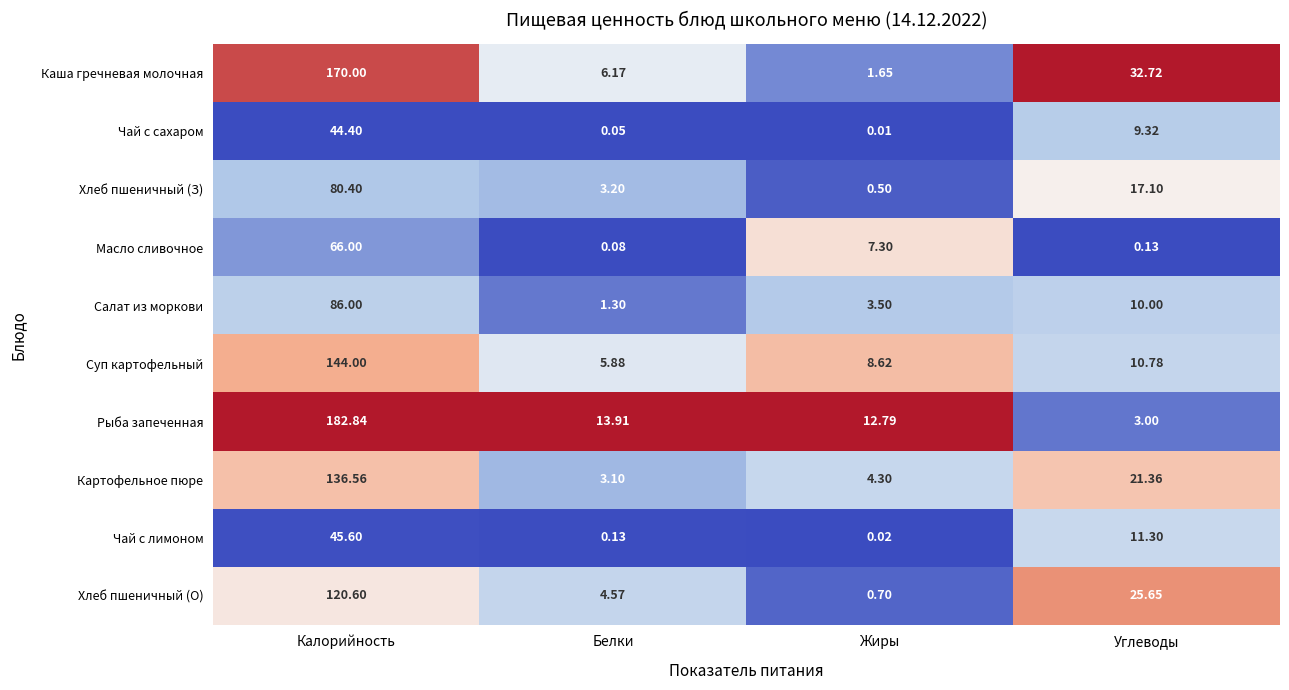

Between Калорийность and Углеводы, which series saw the biggest shift?

Рыба запеченная